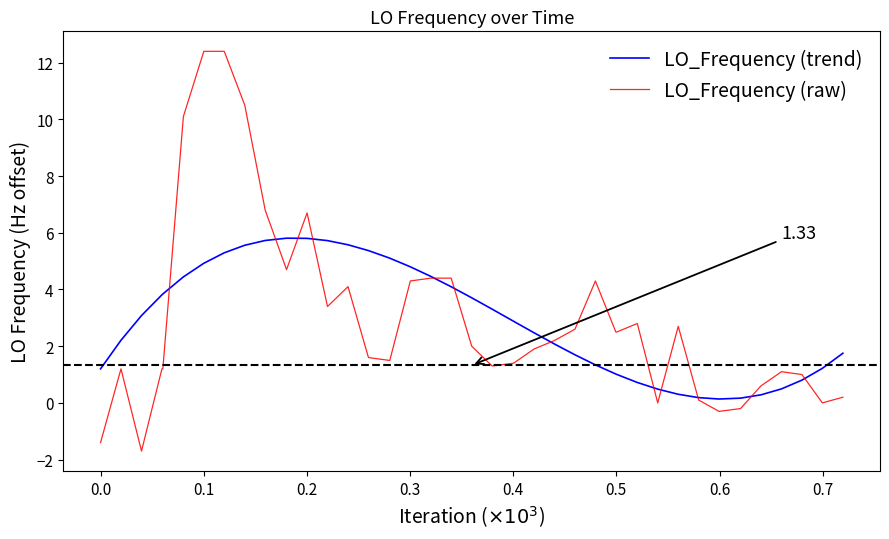

Which series has the widest spread of values?

LO_Frequency (raw)